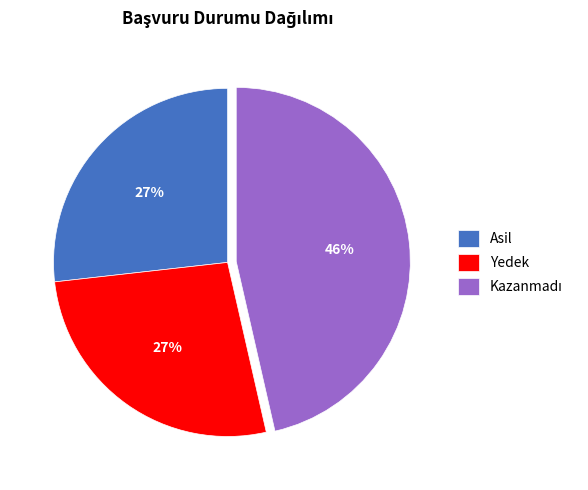

Is there a majority slice in this chart?

No